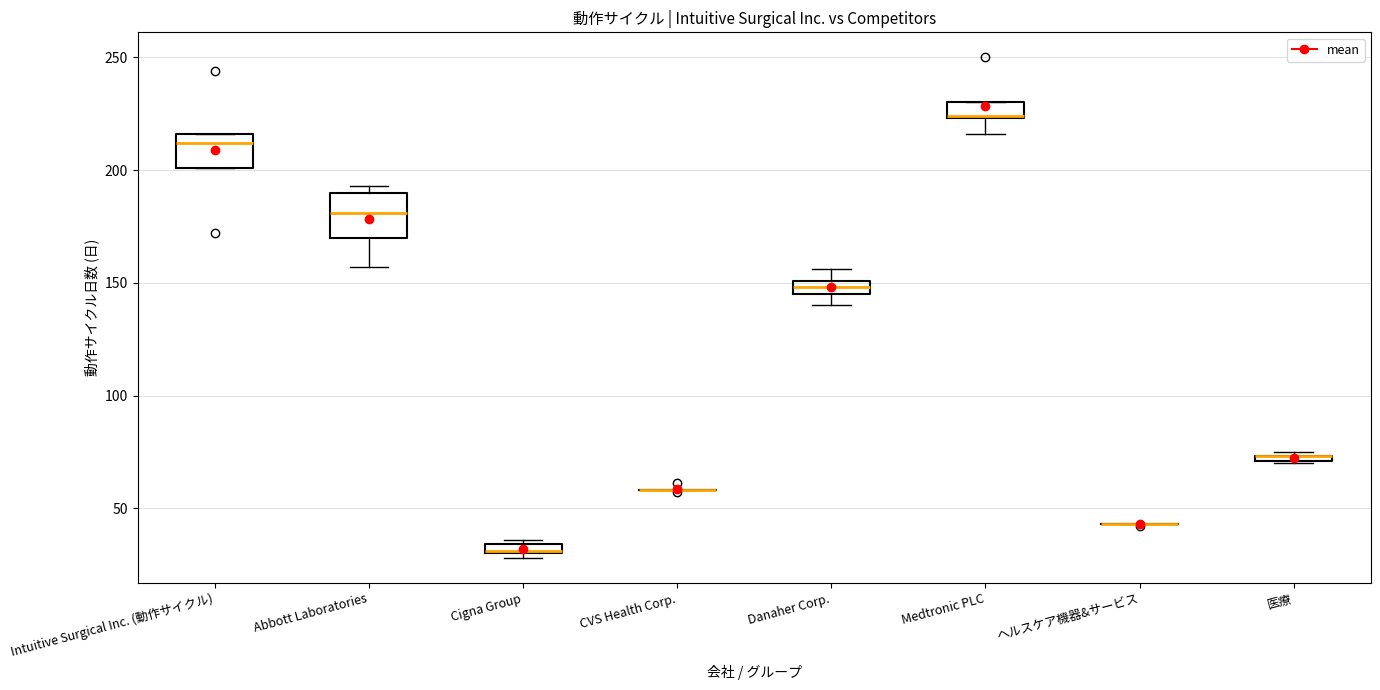

Where is the lower edge of the box for Intuitive Surgical Inc. (動作サイクル) on the y-axis? The values are not printed on the chart, so give them approximately, as read against the axis.

200